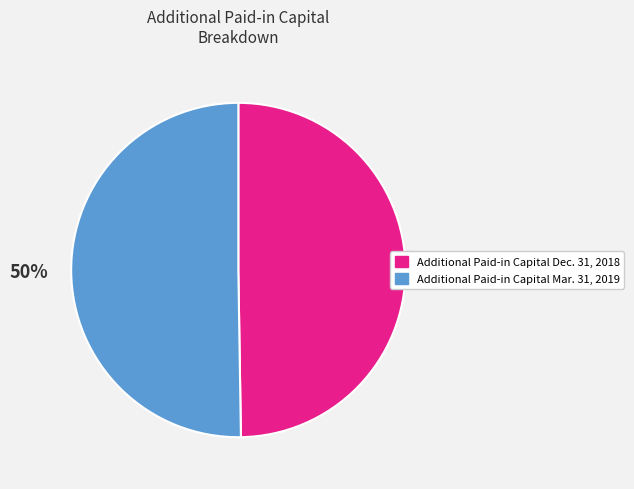

How many segments does this pie chart have?

2